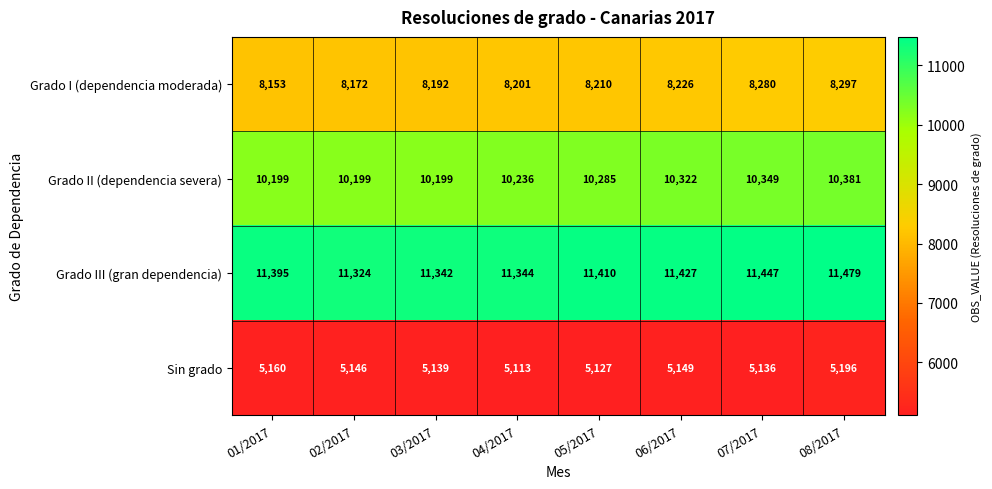

What is the difference between the Grado III (gran dependencia) values at 06/2017 and 03/2017?

85